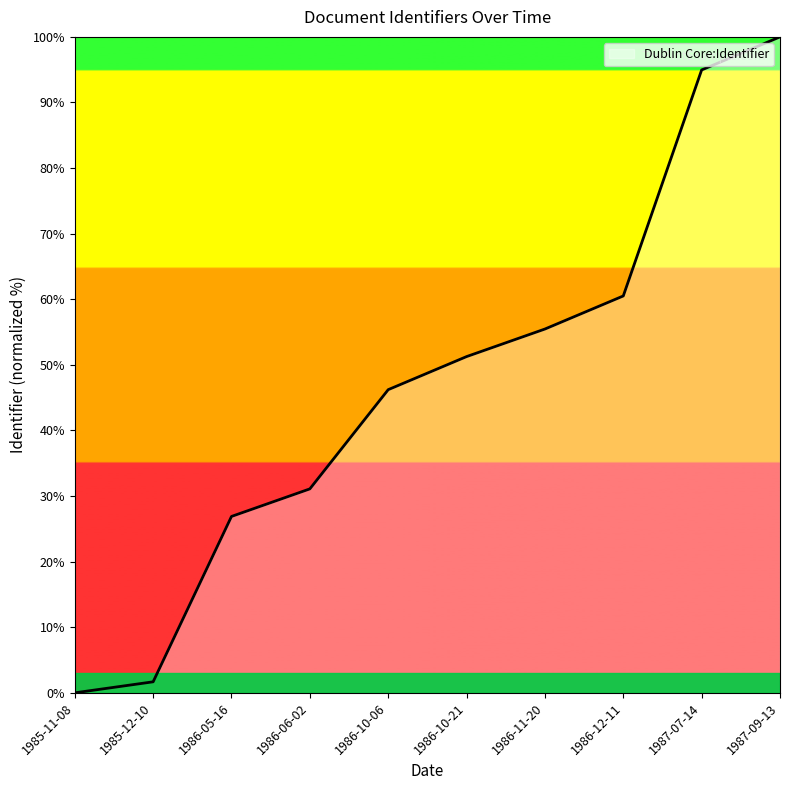

What is the difference between the maximum and second lowest values?

98.3